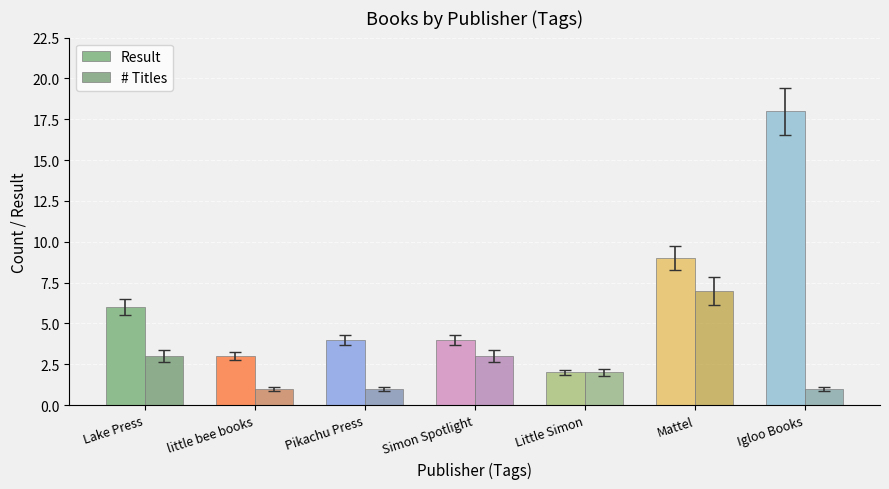

Is the value of Result at Simon Spotlight greater than the value of # Titles at Simon Spotlight?

Yes